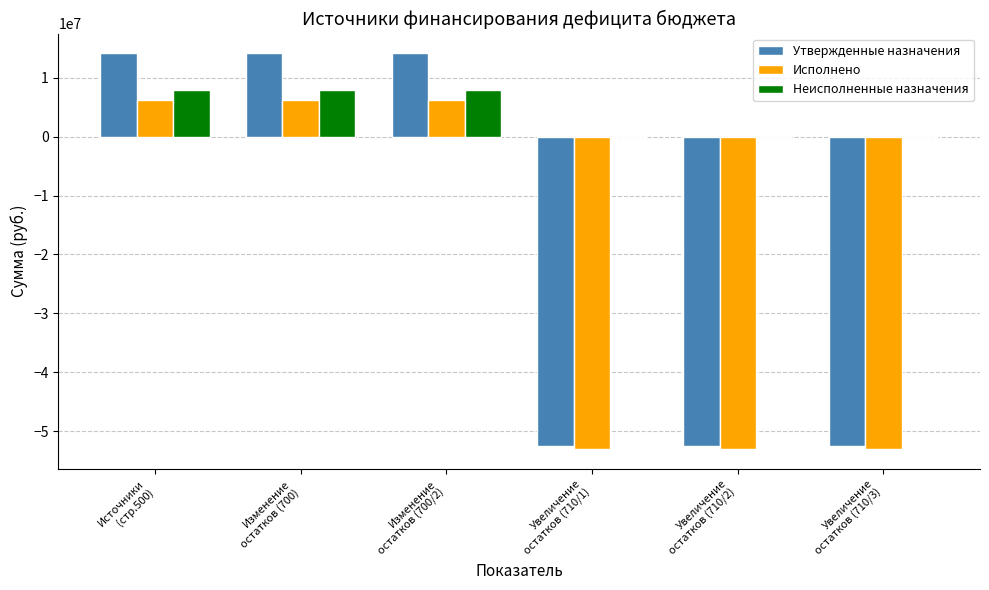

What is the highest value of the Исполнено series?

6227025.3